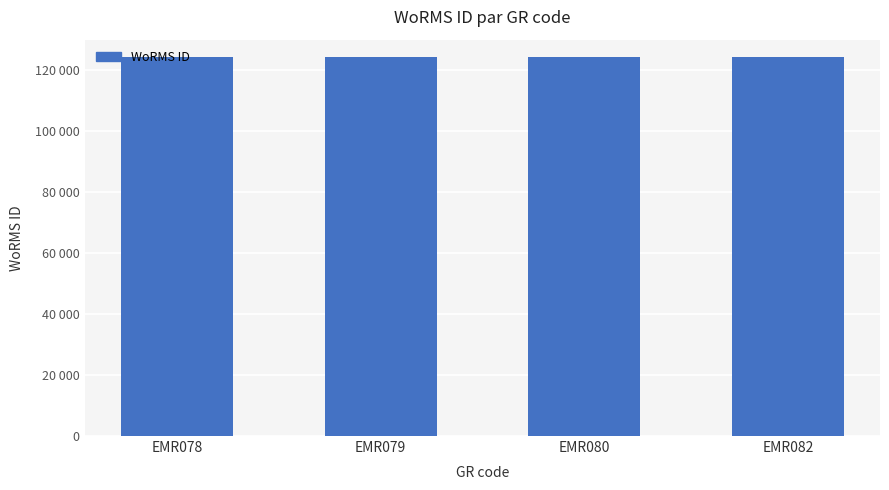

How many data points are less than 124319?

2